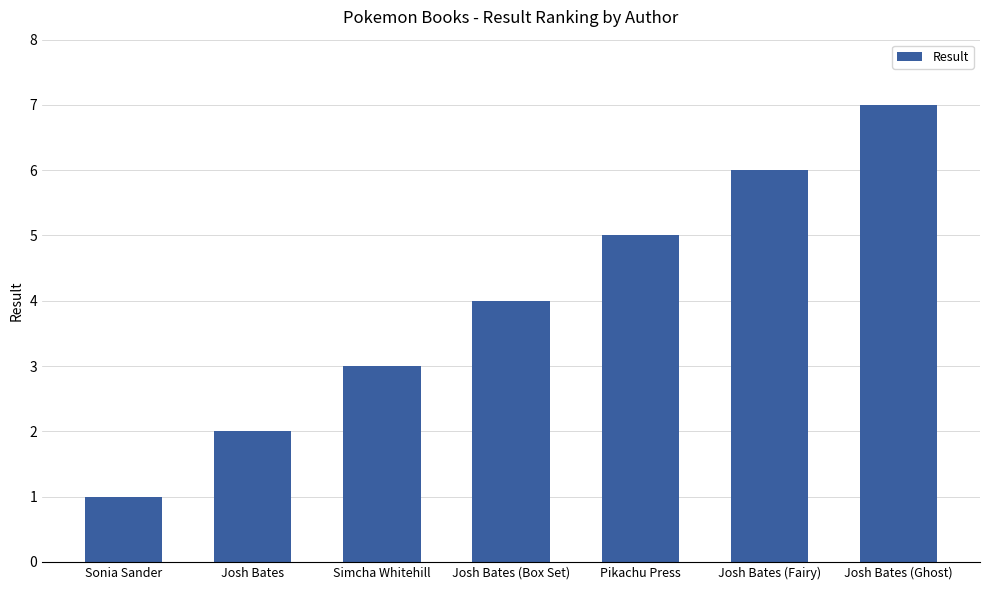

List the labels in order of value, smallest first.

Sonia Sander, Josh Bates, Simcha Whitehill, Josh Bates (Box Set), Pikachu Press, Josh Bates (Fairy), Josh Bates (Ghost)